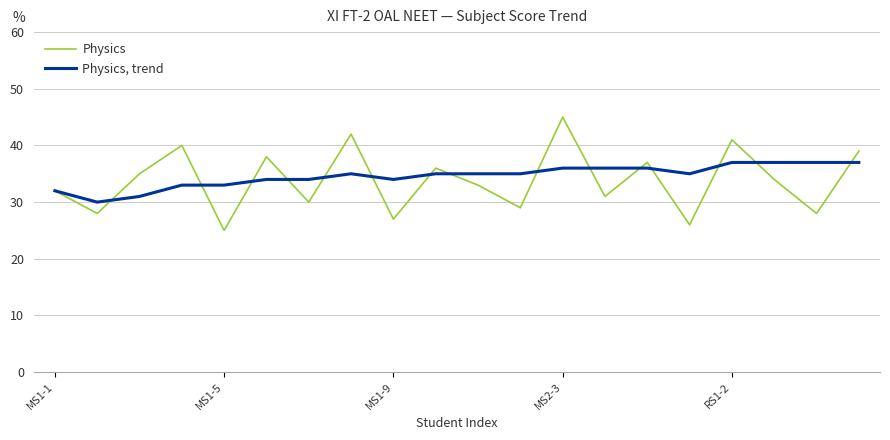

Which series ends up on top after the final intersection of Physics and Physics, trend?

Physics